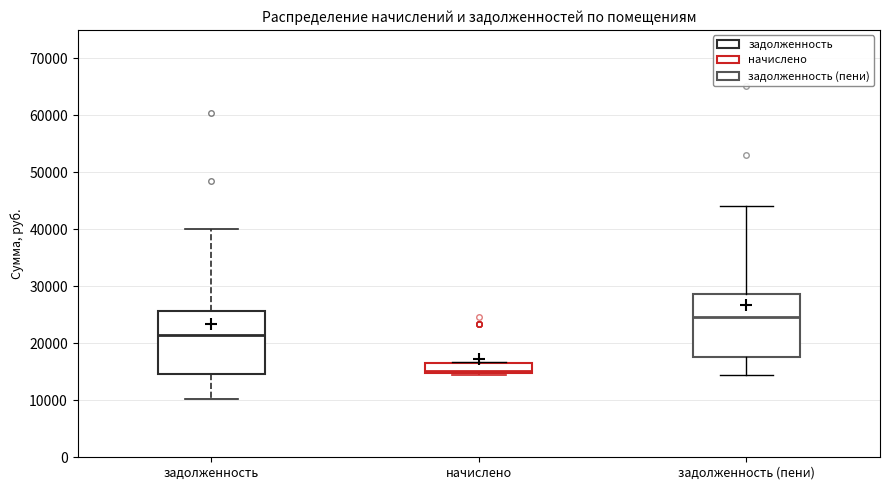

Where does the lower whisker of the box for задолженность end on the y-axis? The values are not printed on the chart, so give them approximately, as read against the axis.

10000